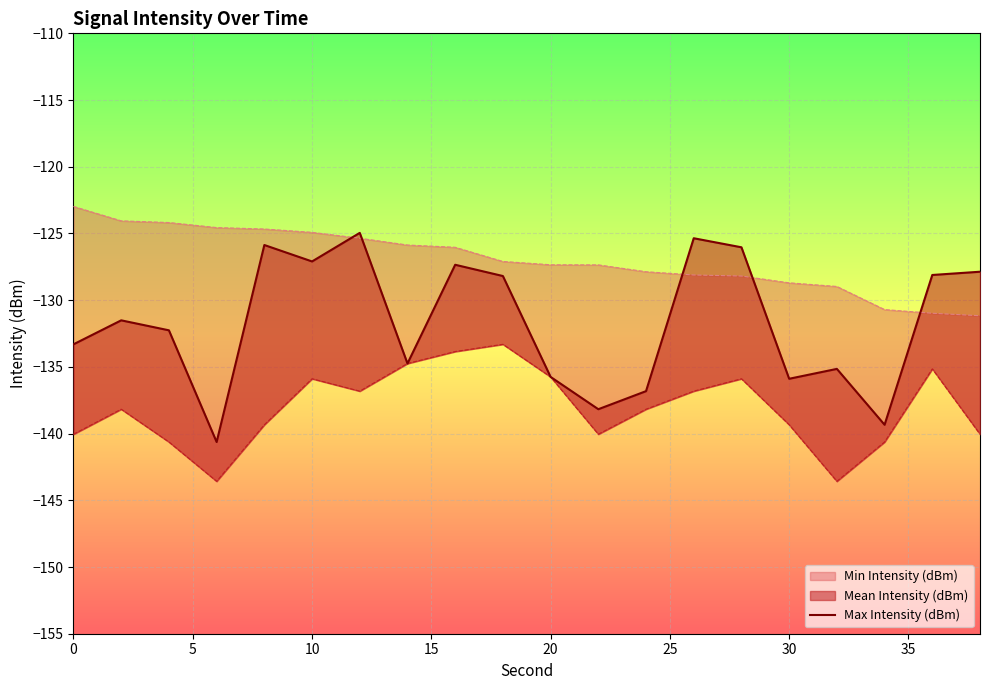

What is the average value?

-131.7